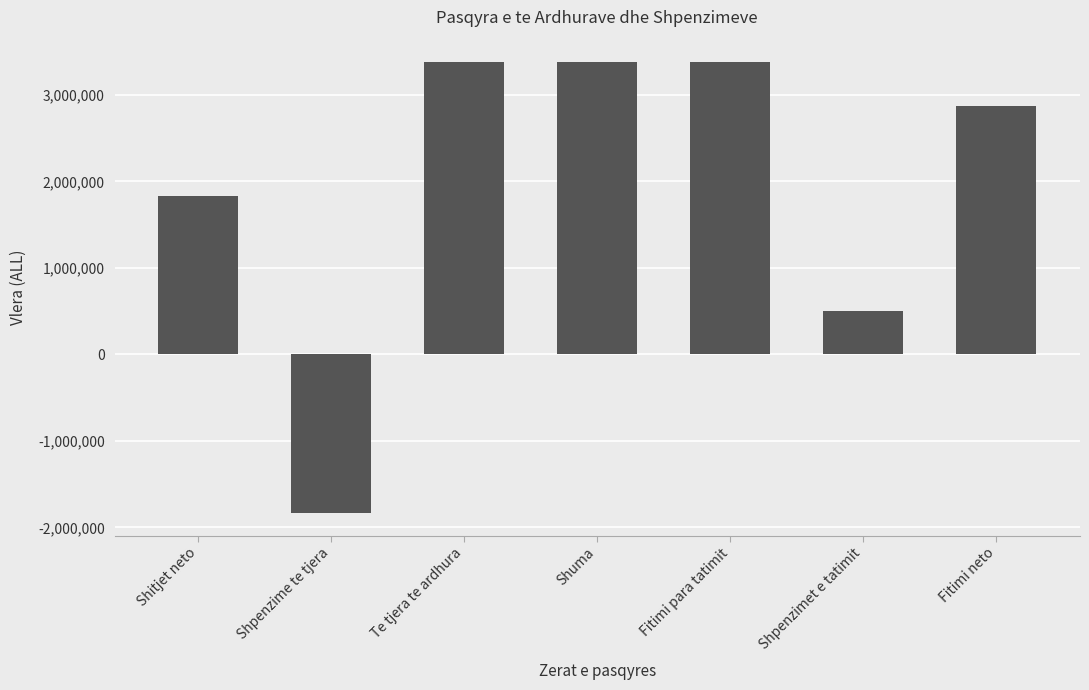

Where does the data first go above 2870875?

Te tjera te ardhura